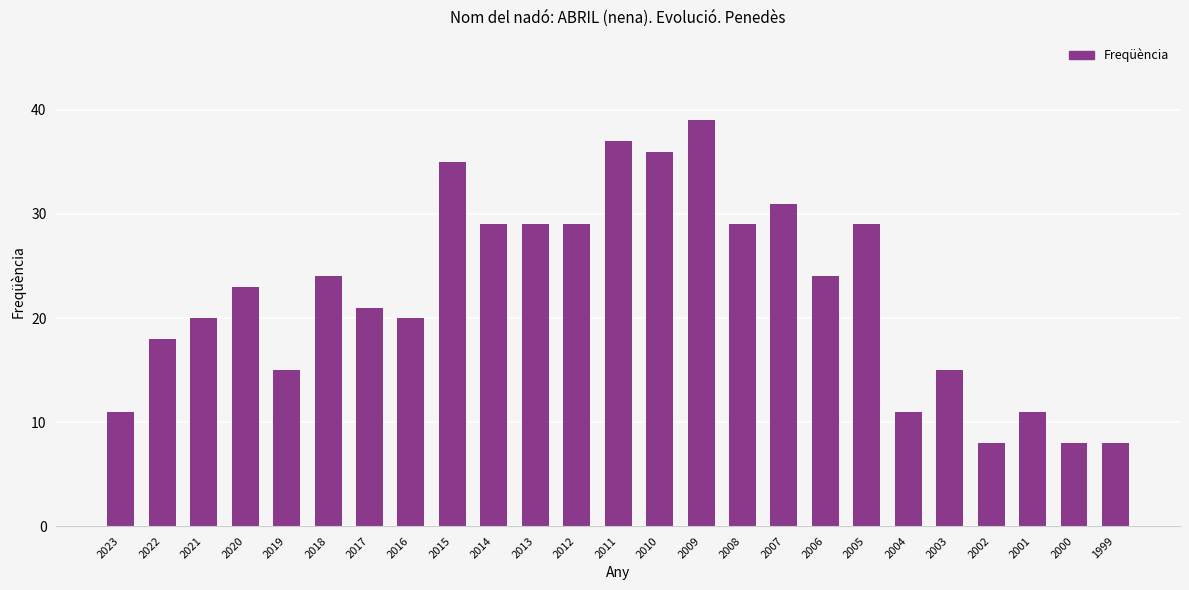

Read the value at 2014, to the nearest 5.

30